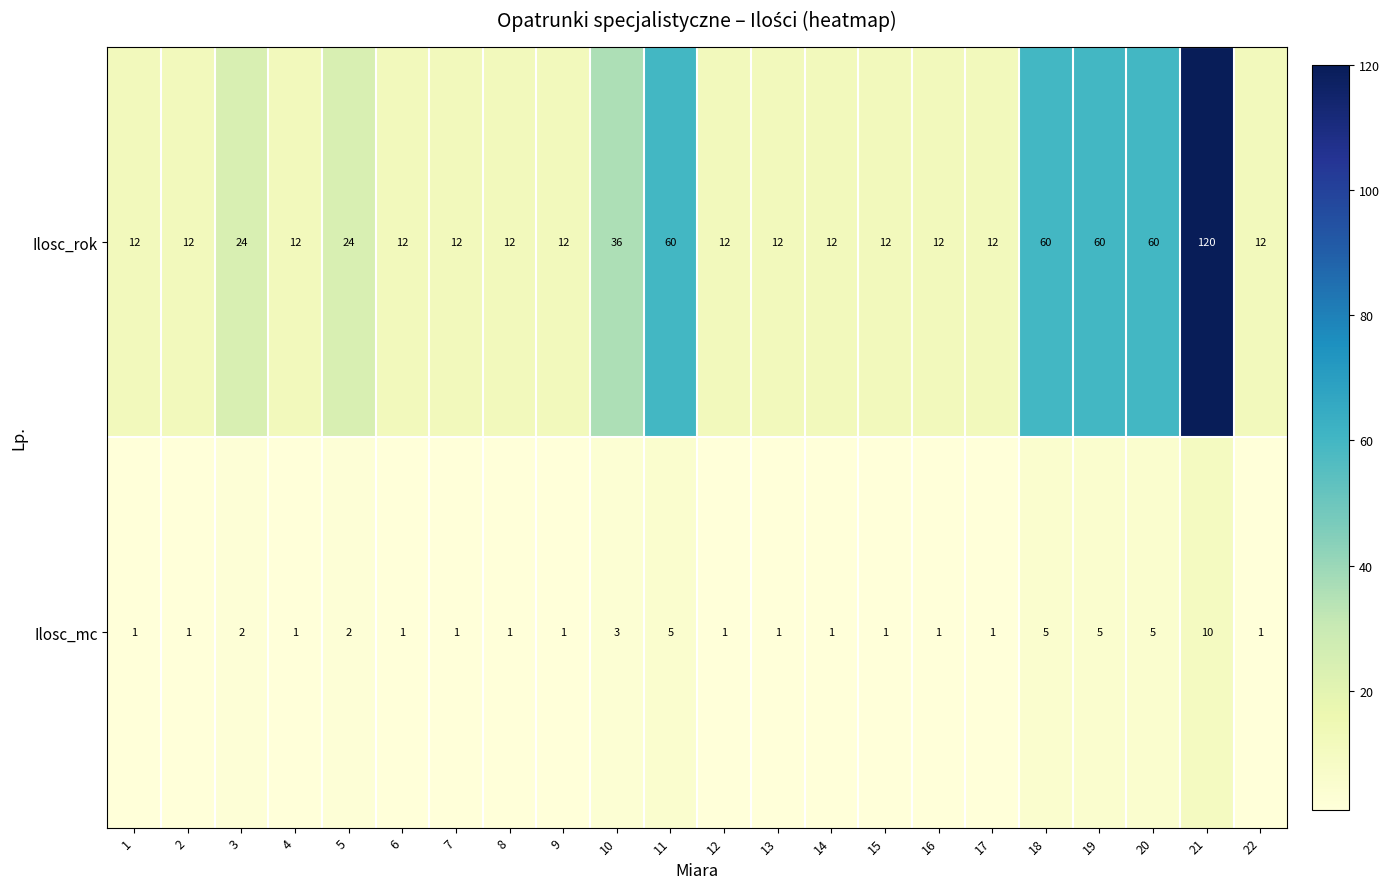

At which category does the chart reach its peak across all series?

21